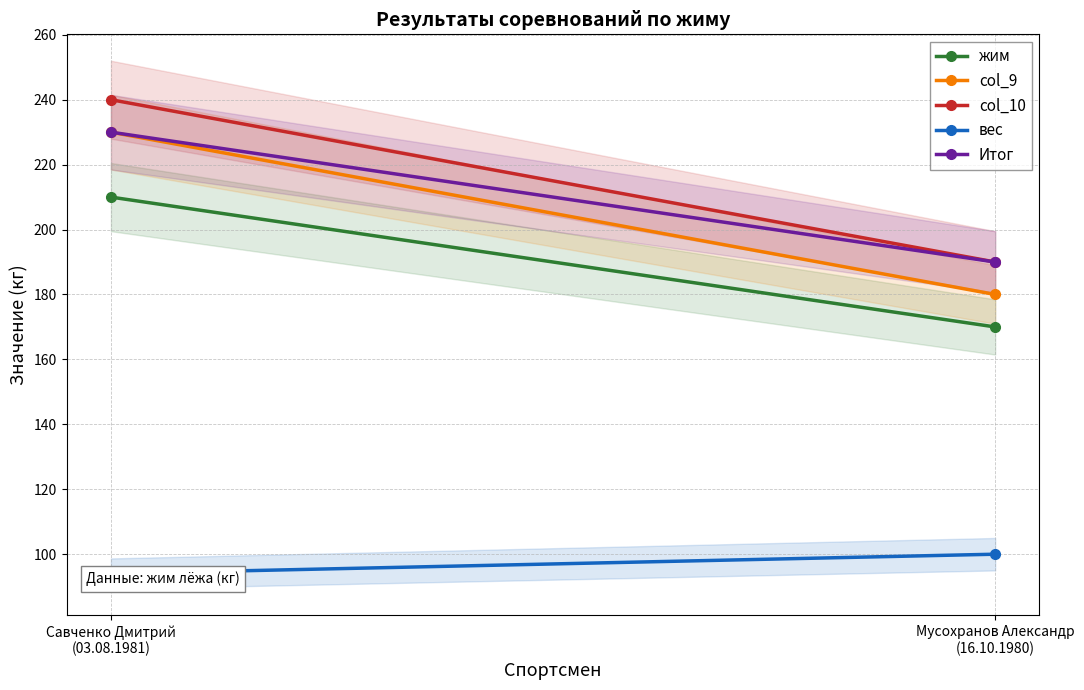

Which series has the widest spread of values?

col_9